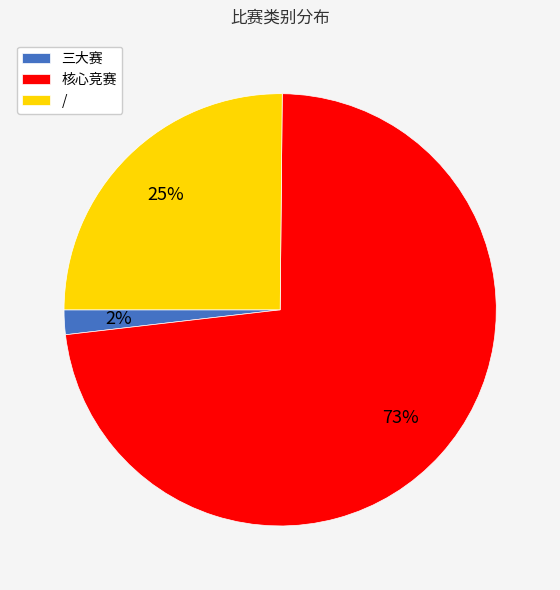

Count the number of slices in the pie.

3